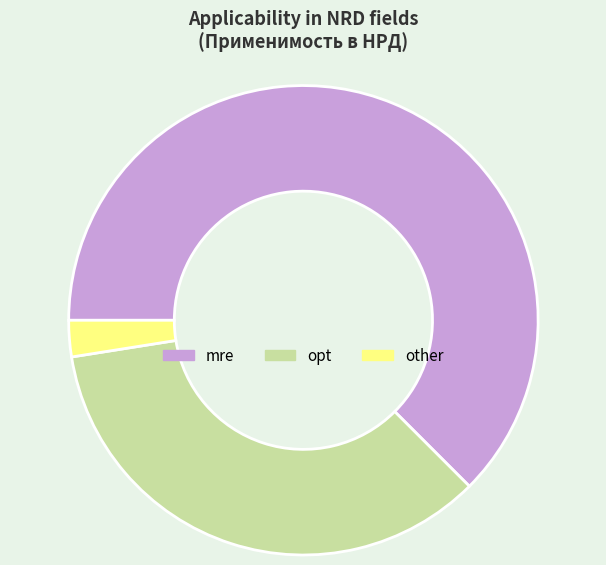

Which slice is the smallest?

other